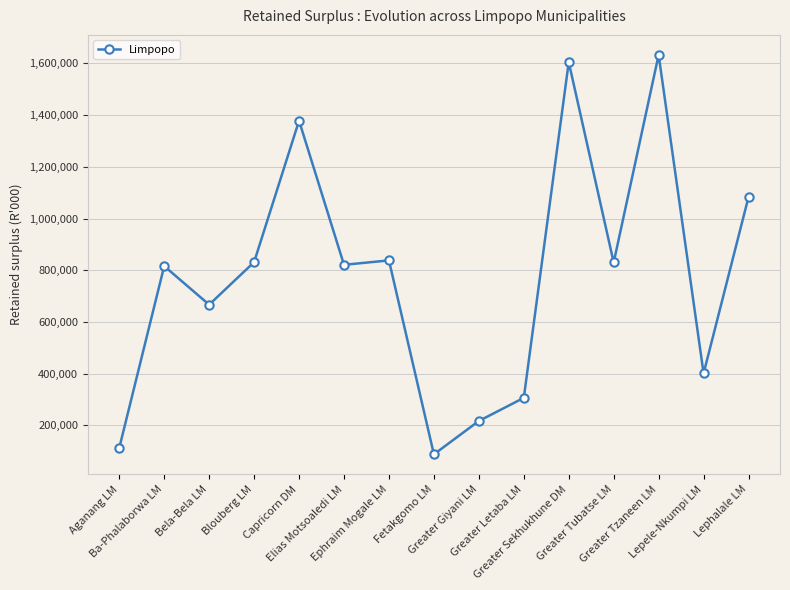

What is the label of the 2nd point from the right?

Lepele-Nkumpi LM